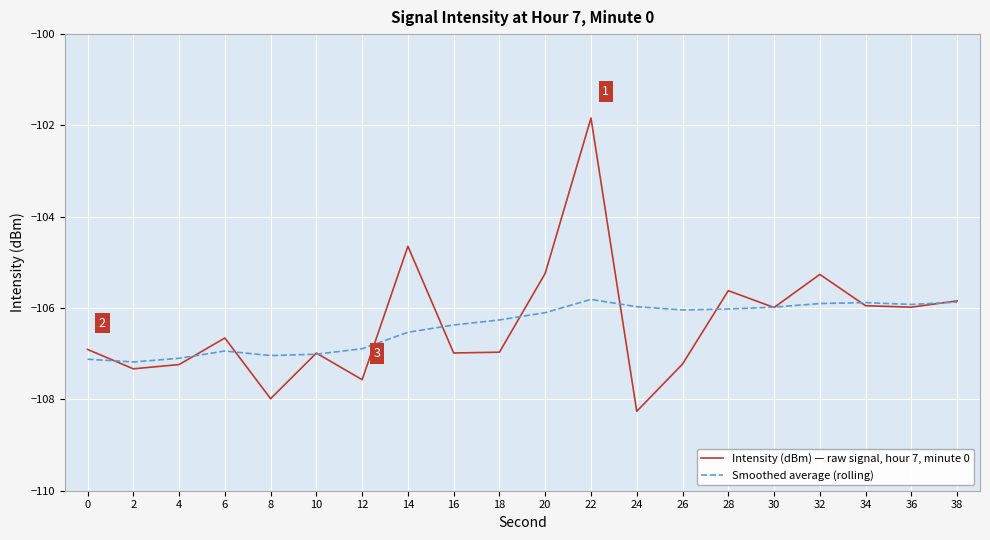

How many interior local valleys does the Intensity (dBm) — raw signal, hour 7, minute 0 series have?

7